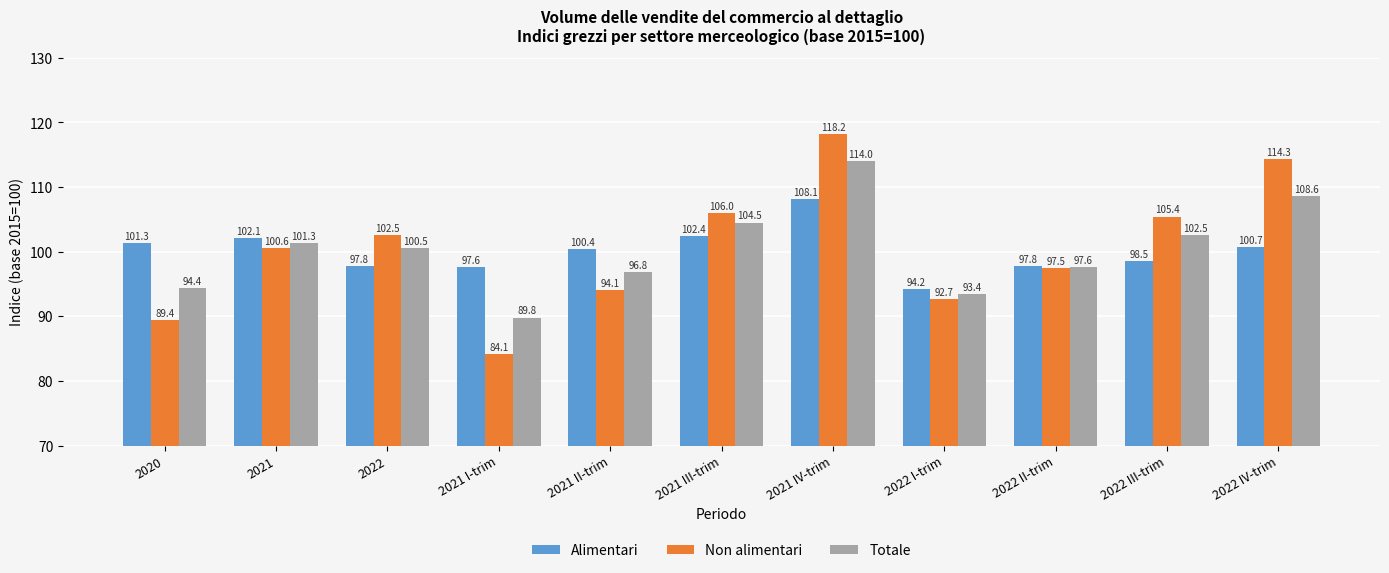

Is it true that Non alimentari equals 138.9 at 2022?

False